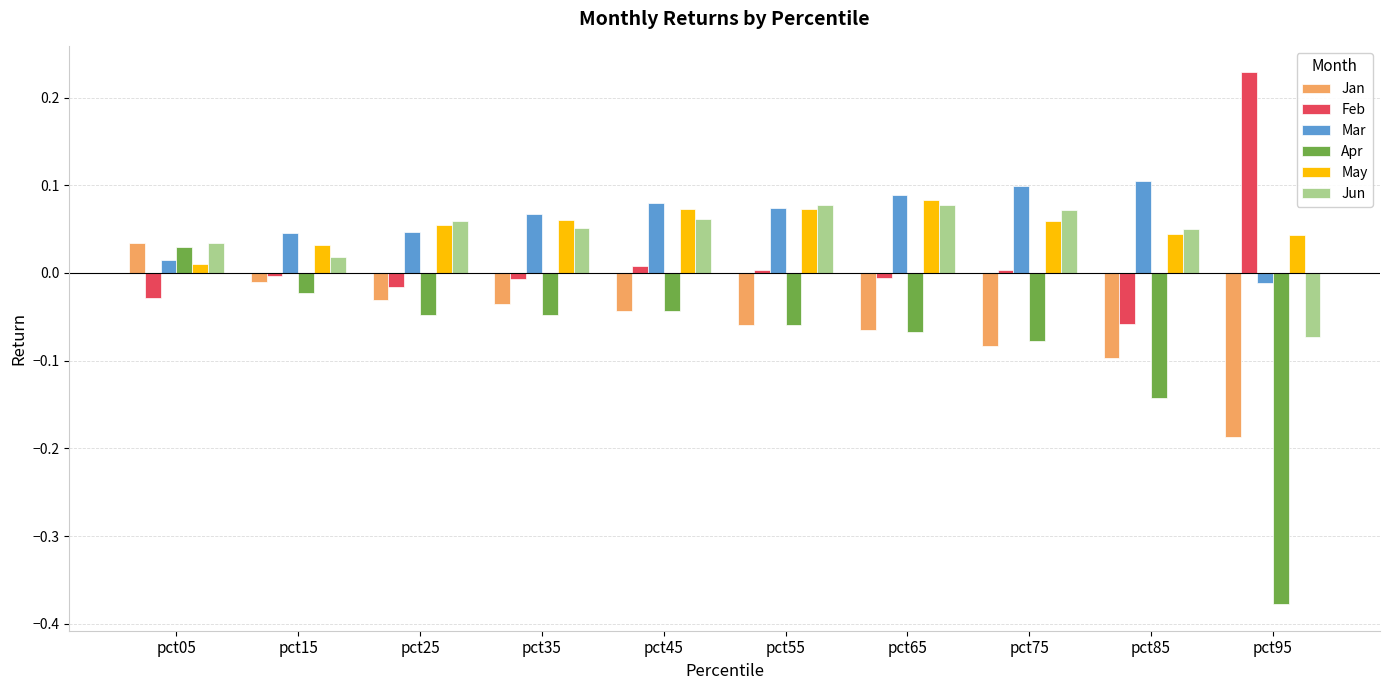

What is the difference between the maximum and minimum values in the Feb series?

0.3